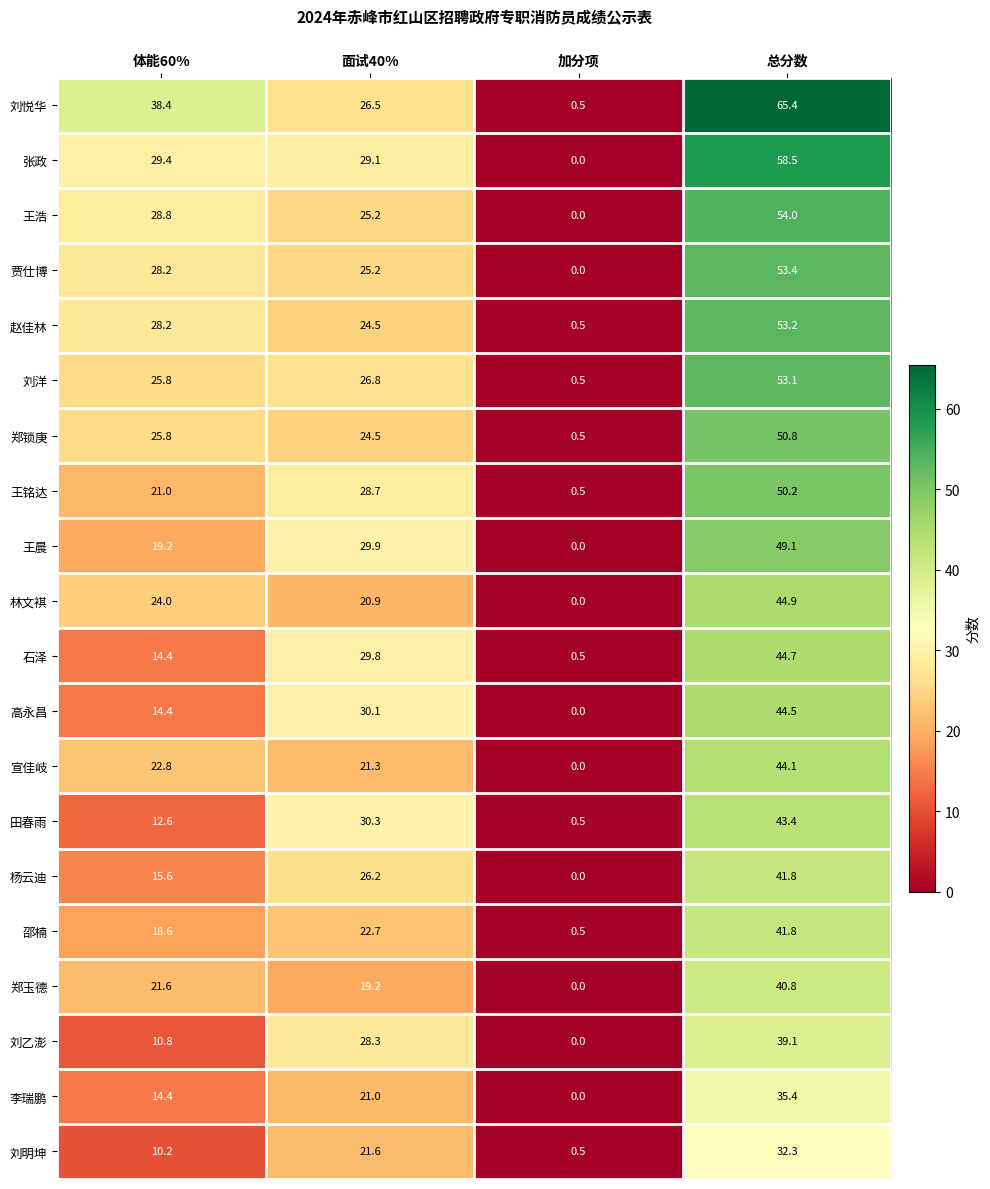

Is it true that 王晨 equals -28.0 at 加分项?

False